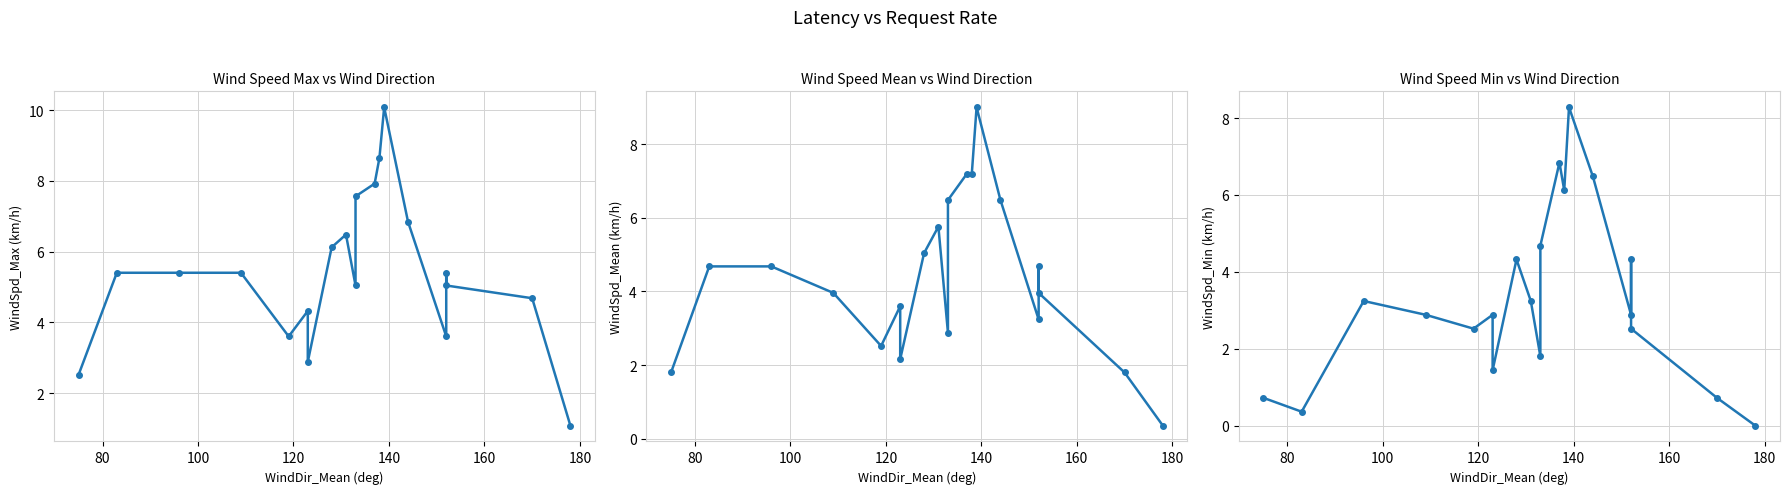

How many values in the WindSpd_Max (km/h) series exceed 5?

13